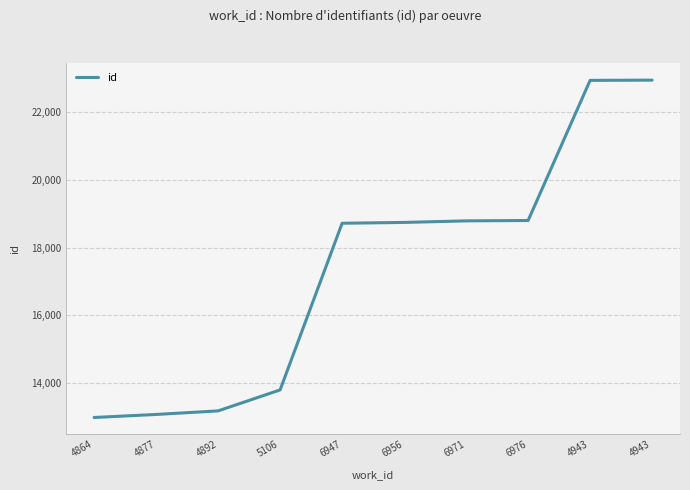

What is the sum of all values?

173998